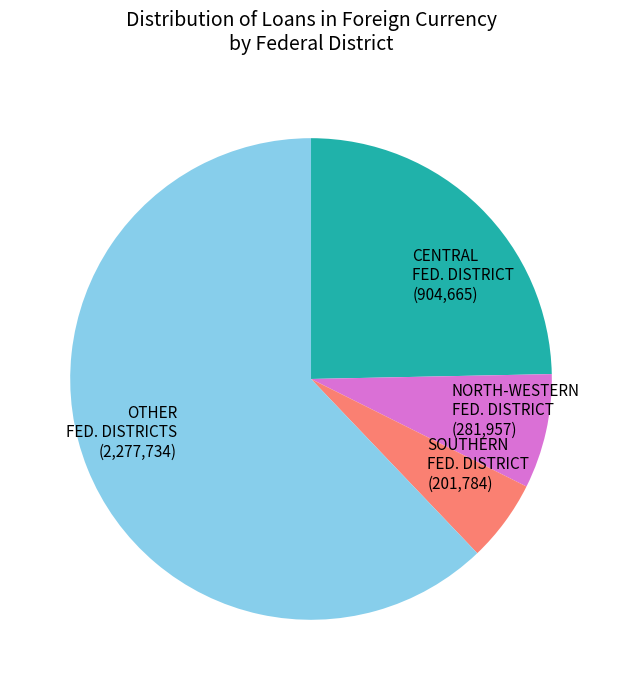

Count the number of slices in the pie.

4